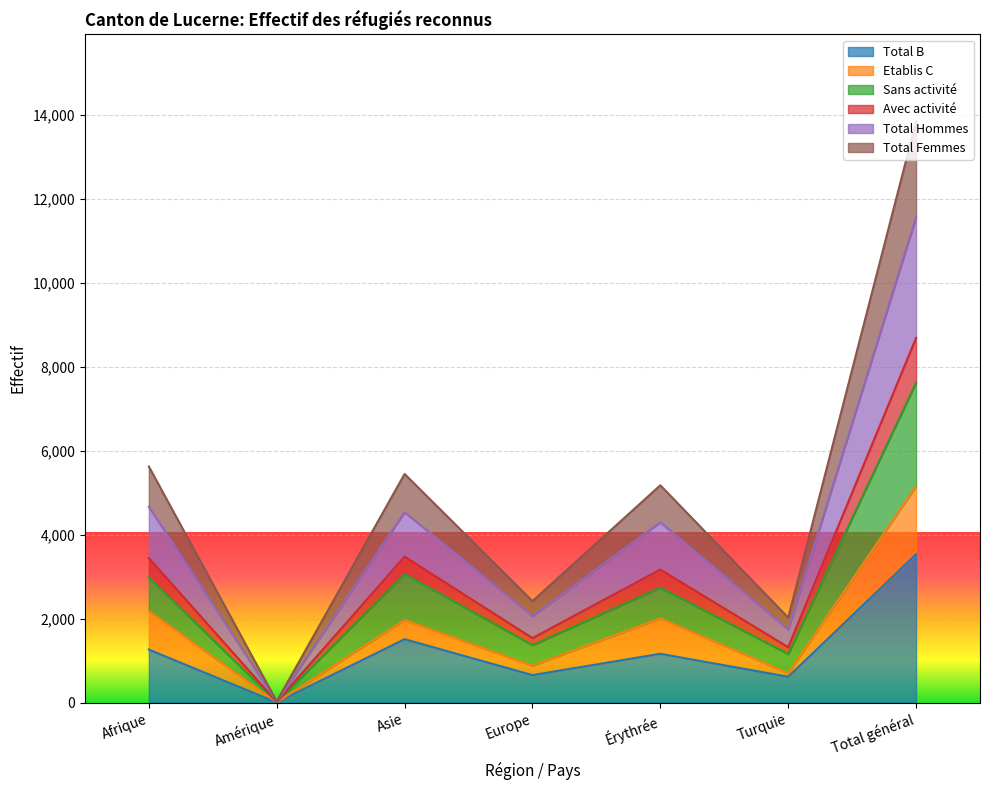

At which label does Total B reach its minimum?

Amérique